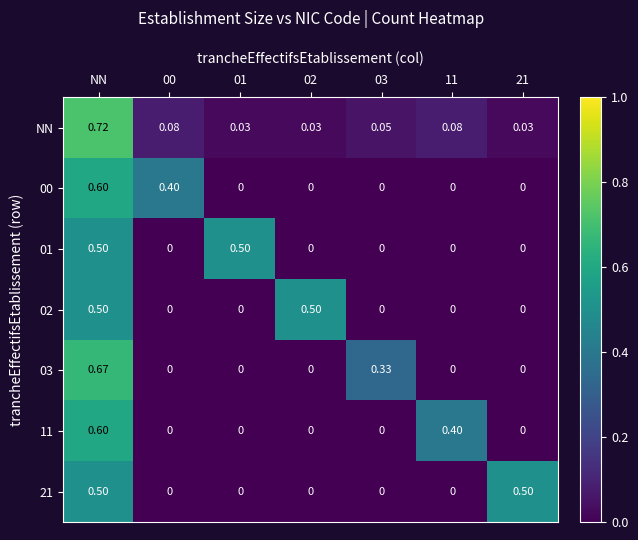

Which series has the widest spread of values?

NN